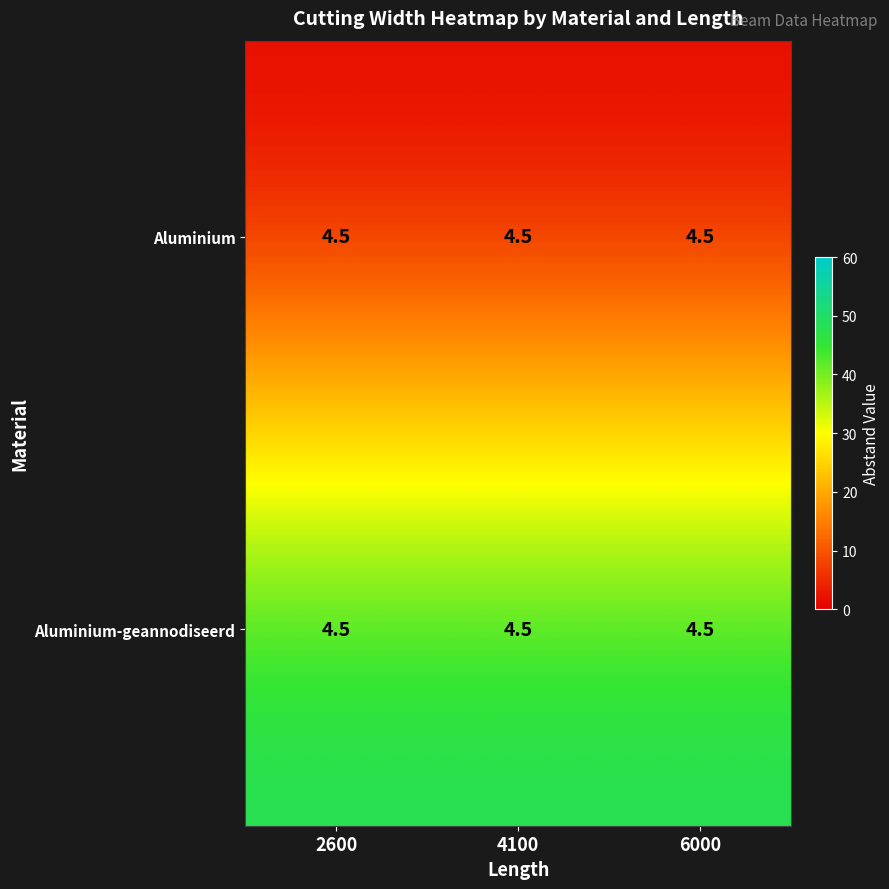

Which has a higher value, 4100 or 6000?

4100